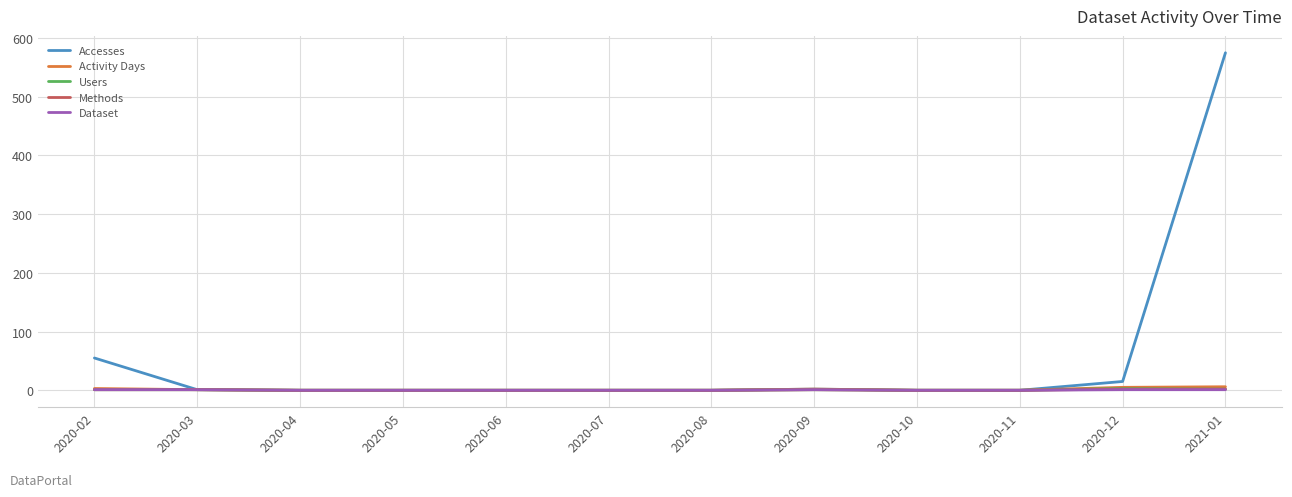

Count the Users values in the range 0 to 1.

10